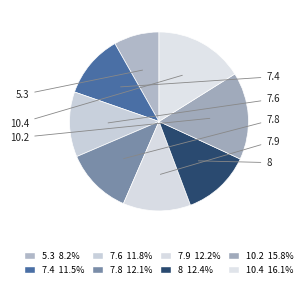

Is it true that 7.6 is 12% of the pie?

True